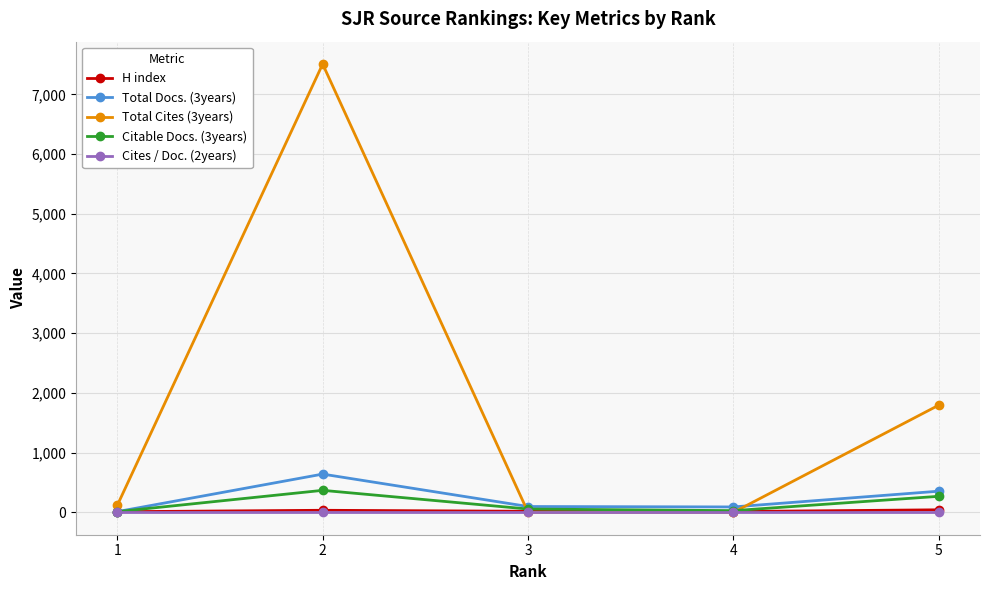

Which series has the largest total across all categories?

Total Cites (3years)